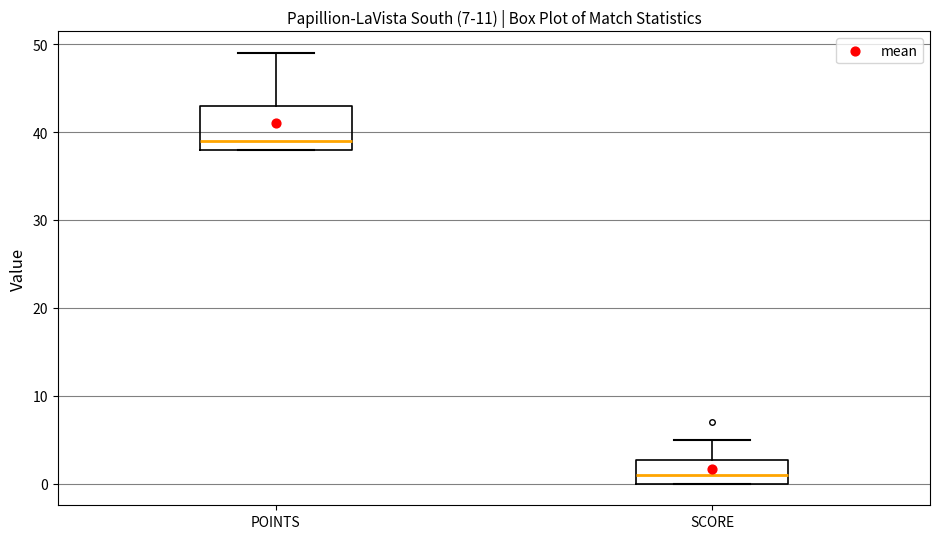

Which box's median line is the highest?

POINTS